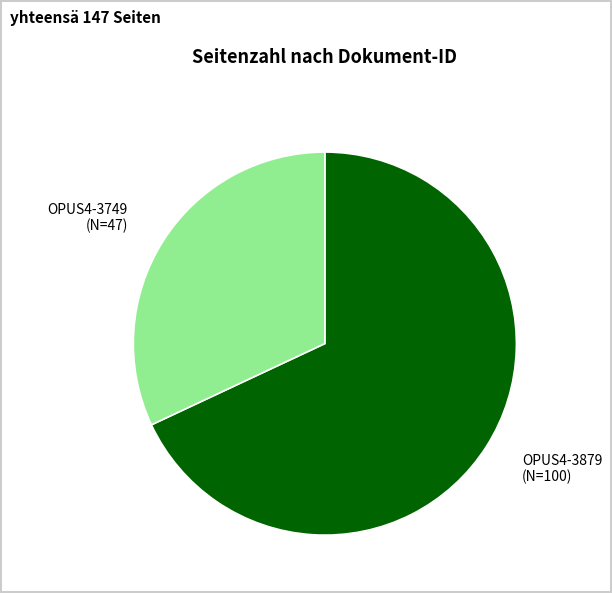

Does OPUS4-3879 (N=100) represent more than half of the total?

Yes